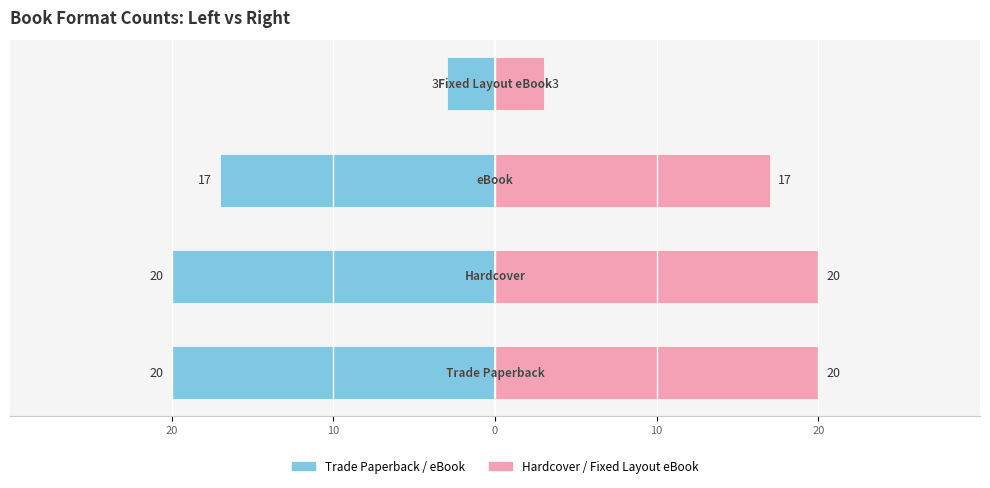

What is the difference between the maximum and minimum values in the Hardcover / Fixed Layout eBook series?

17